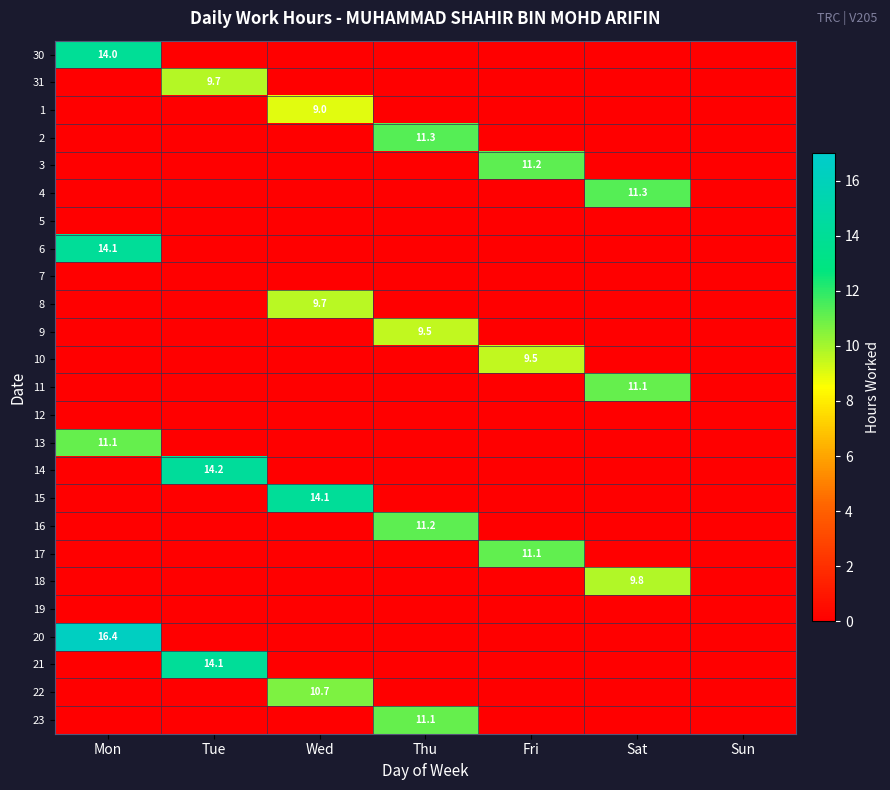

What is the difference between the 23 values at Thu and Fri?

11.1